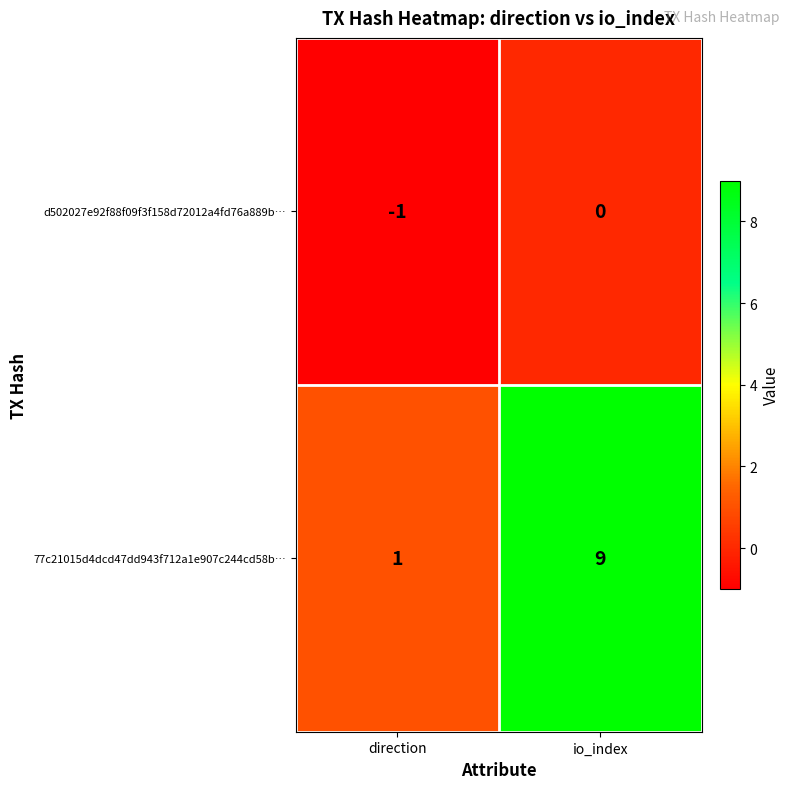

What is the minimum value shown in the chart?

-1